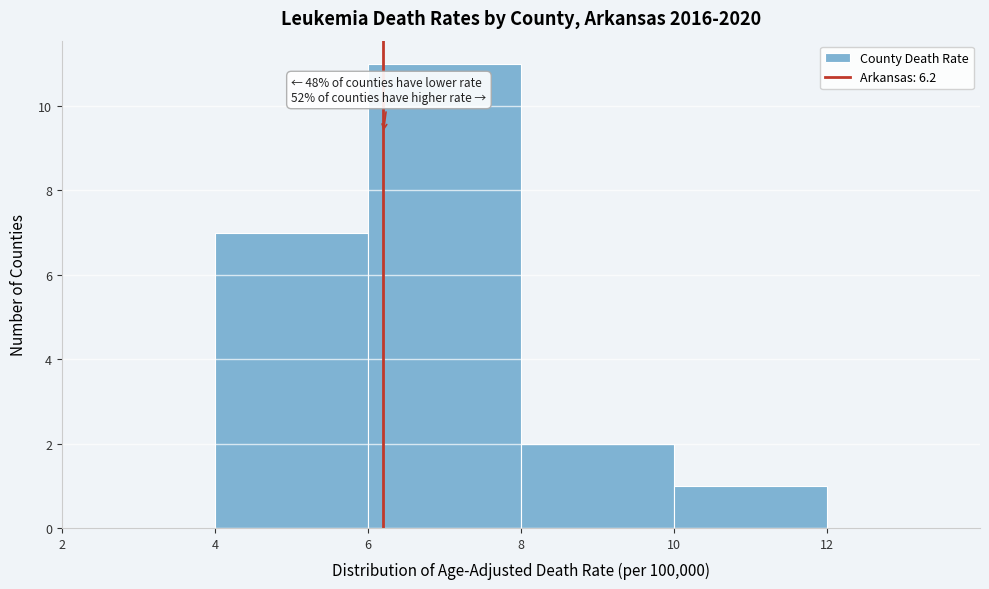

Which range on the x-axis has the tallest bar?

6 to 8